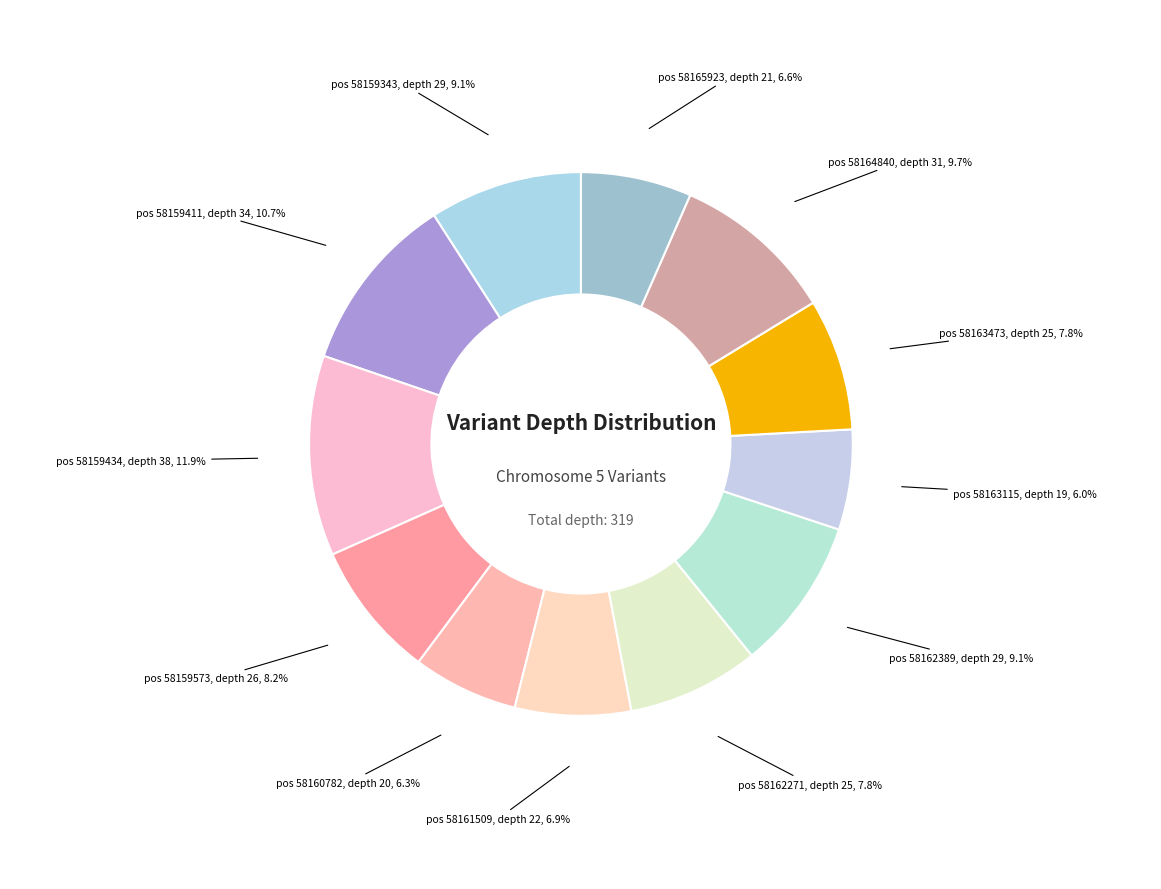

What is the largest slice in the pie chart?

58159434